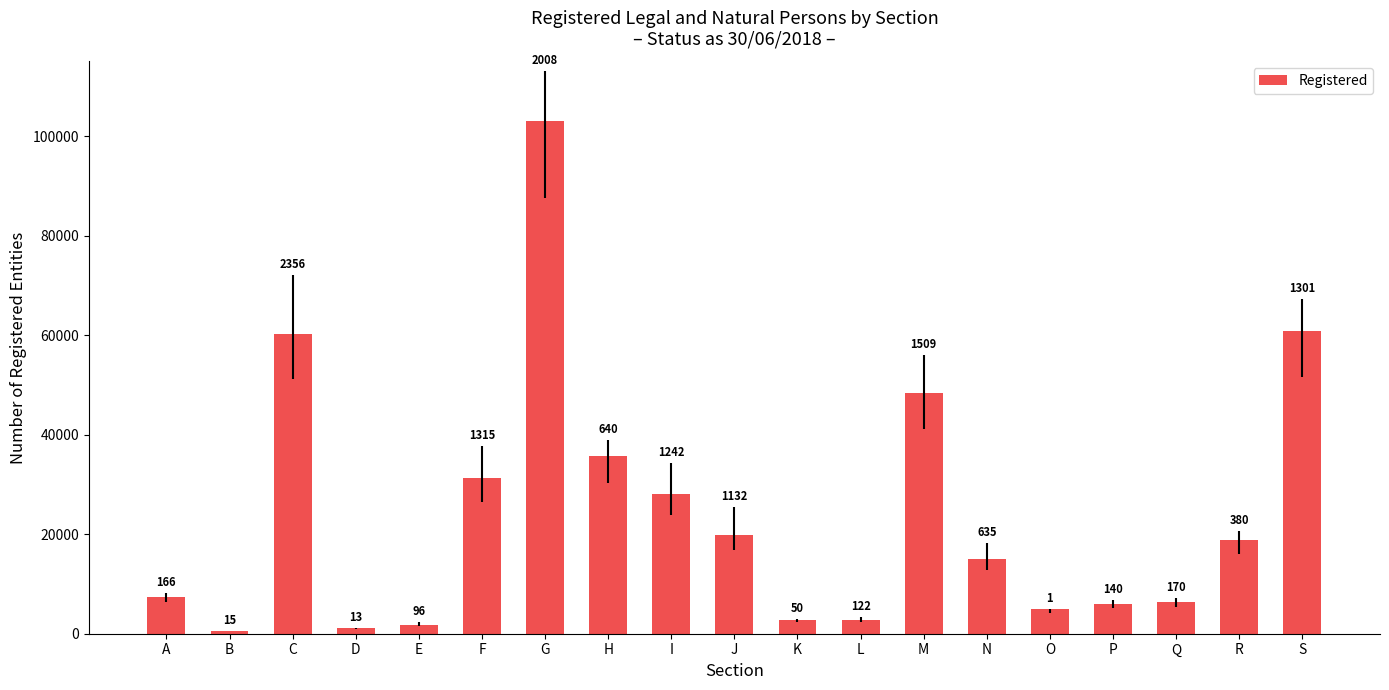

Rank the categories by value from lowest to highest.

B, D, E, K, L, O, P, Q, A, N, R, J, I, F, H, M, C, S, G